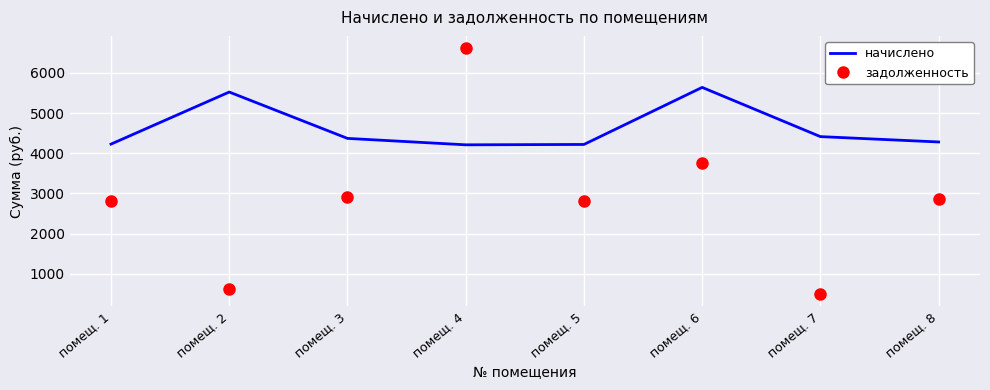

Which series has the largest total across all categories?

начислено